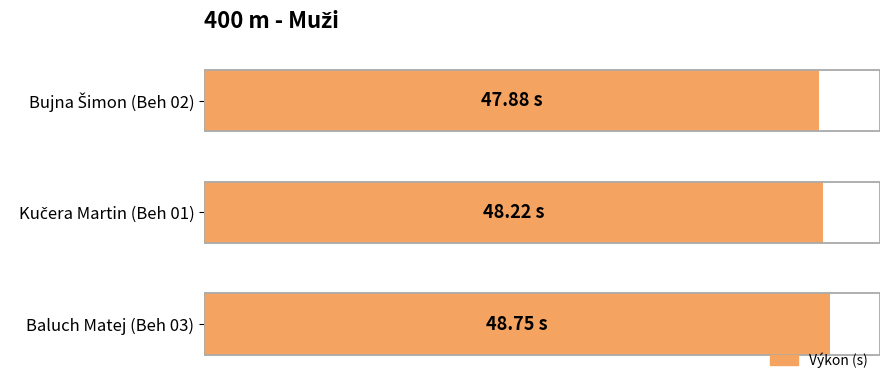

How many values are between 47 and 48?

1